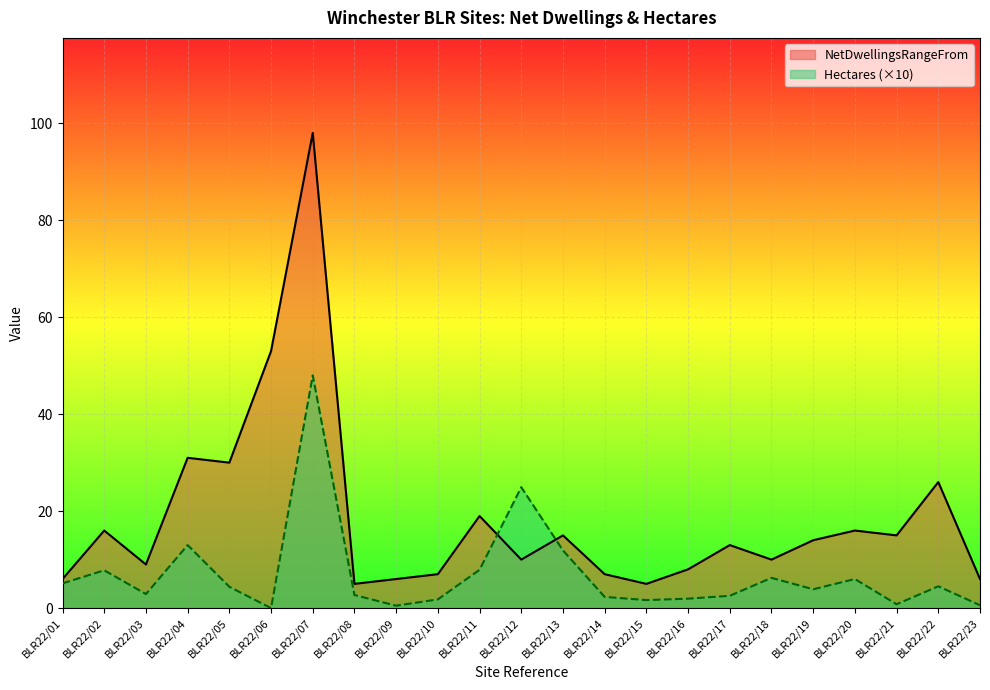

What is the difference between the maximum and second lowest values in the Hectares series?

47.5